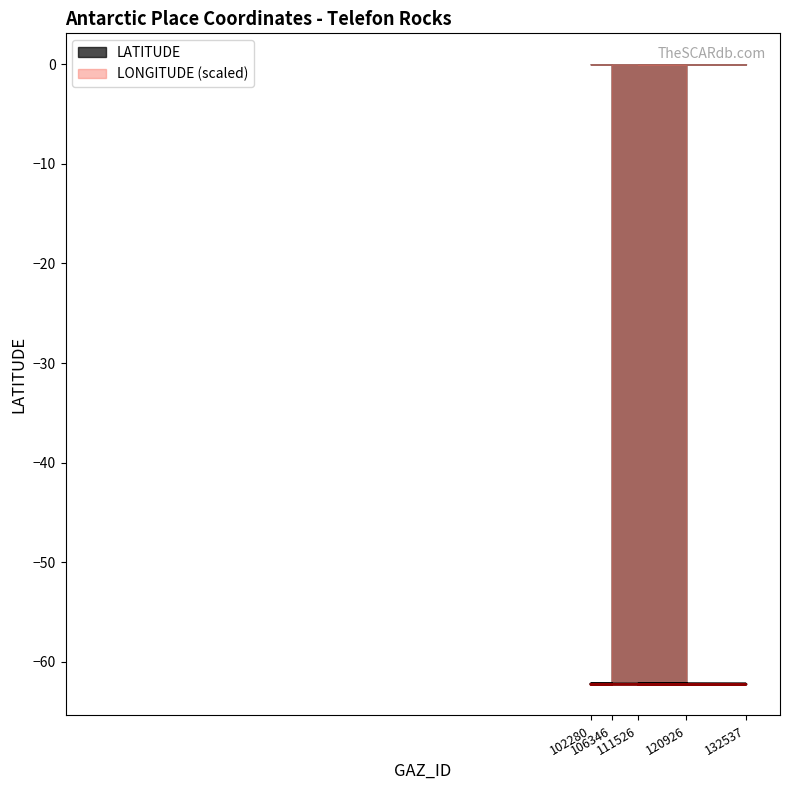

At which label does LONGITUDE reach its peak?

120926